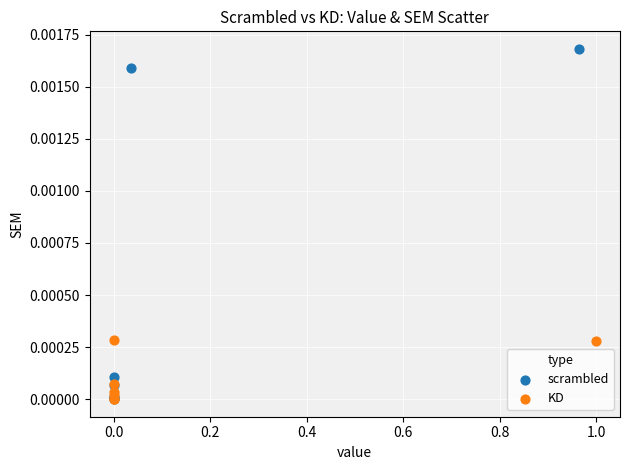

What are all the series names shown in the legend?

scrambled, KD